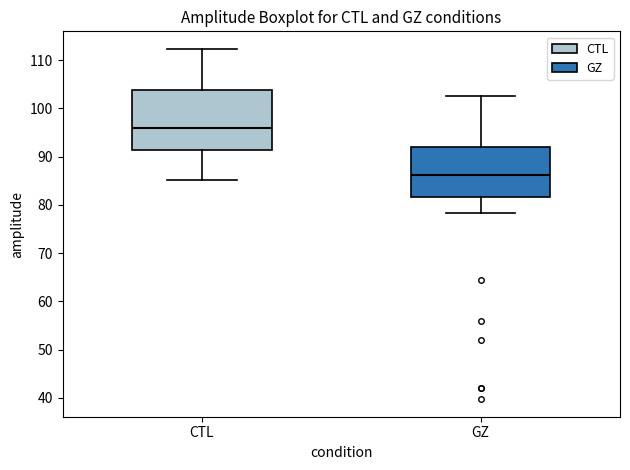

Reading left to right, read every box against the y-axis: the position of its median line, the range the box covers, and the ends of its whiskers. The values are not printed on the chart, so give them approximately, as read against the axis.

CTL: median 96, box 91 to 104, whiskers 85 to 112
GZ: median 86, box 82 to 92, whiskers 78 to 103